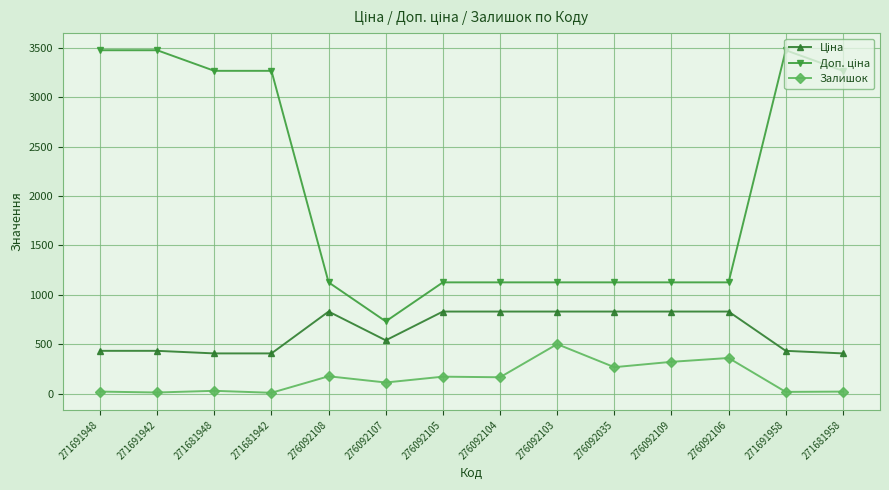

What is the sum of all Залишок values?

2203.0